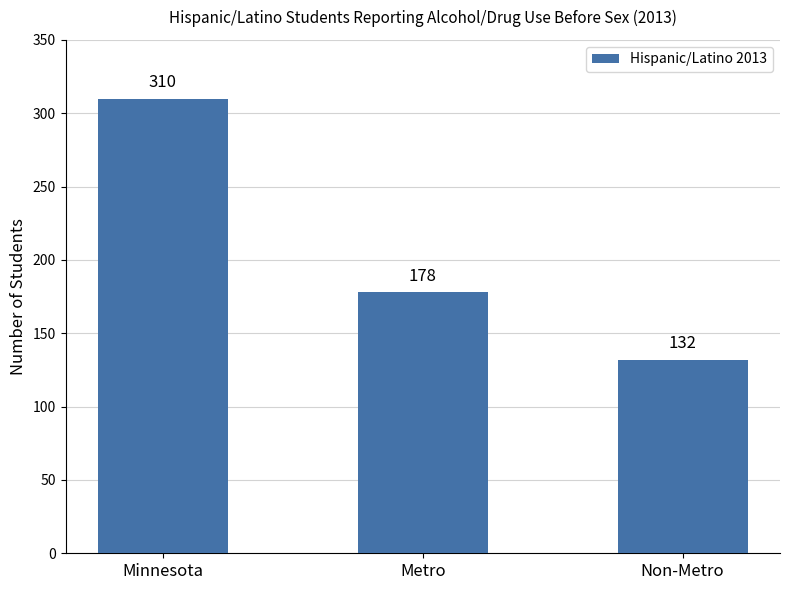

How many series are shown in this chart?

1